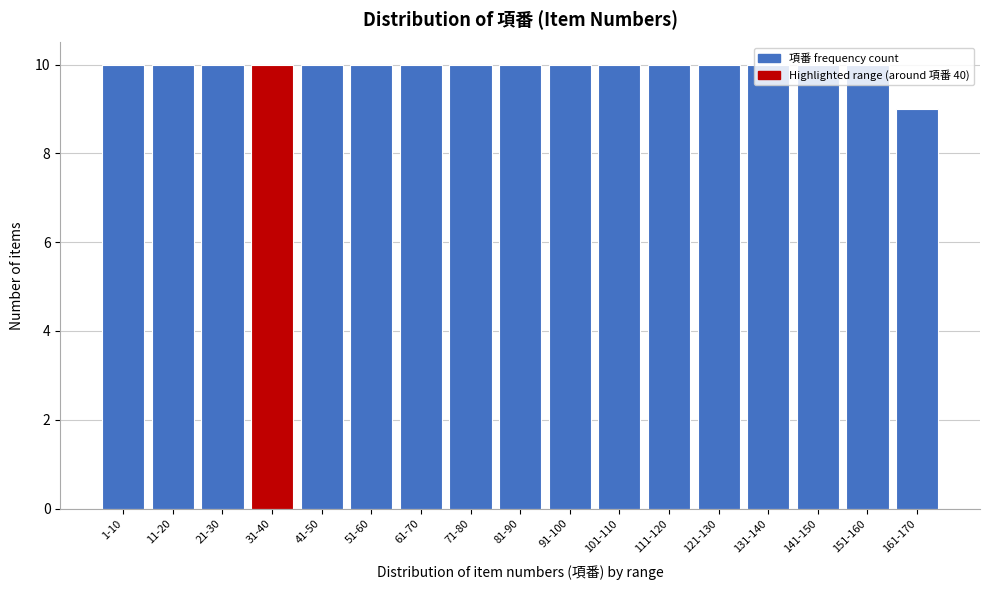

What is the sum of the values at 161-170 and 141-150?

19